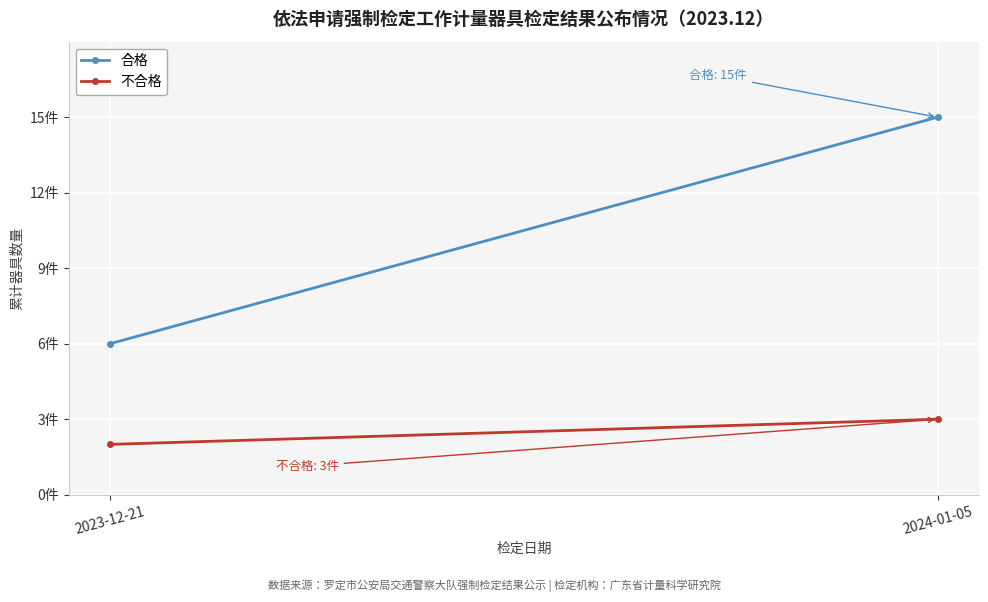

What position from the left is 2023-12-21?

1